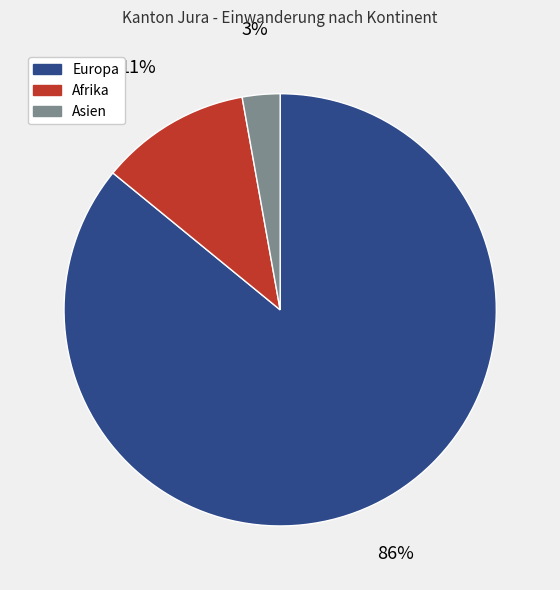

Do Afrika and Asien together represent more than half of the pie?

No